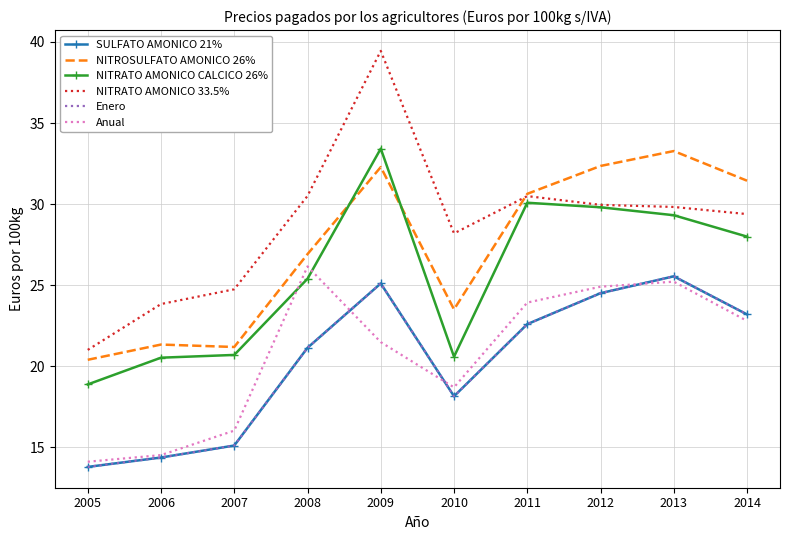

How many lines are shown in the chart?

6